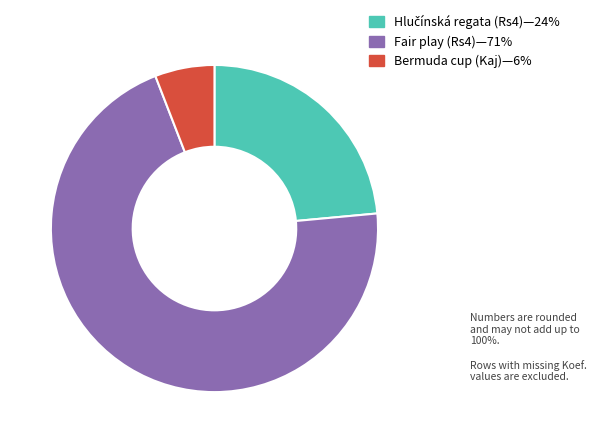

Is the sum of Bermuda cup (Kaj)—6% and Fair play (Rs4)—71% greater than half?

Yes